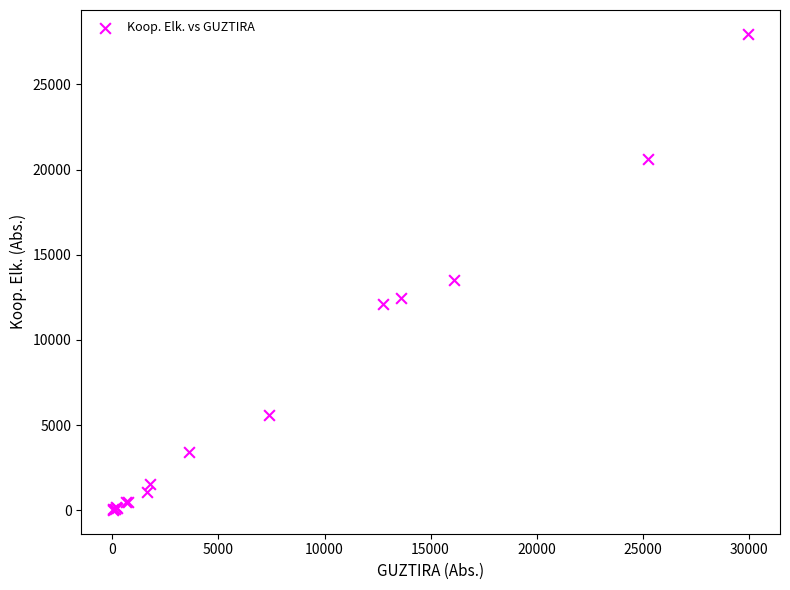

What Y value in the scatter plot is closest to 13999?

13526